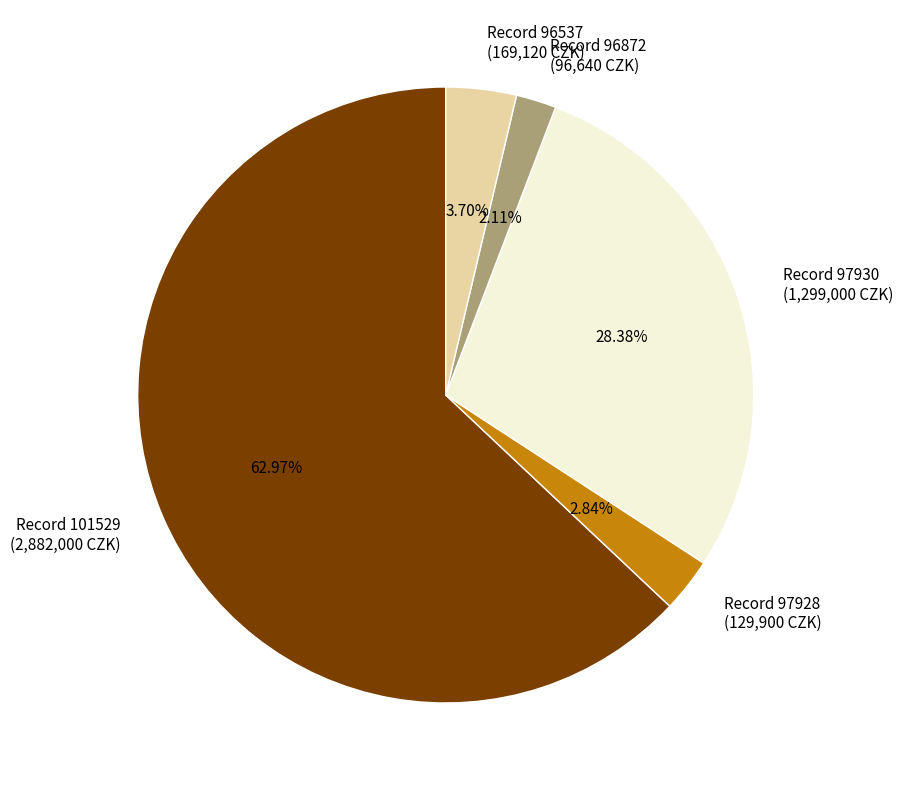

Rank the categories by value from highest to lowest.

Record 101529 (2,882,000 CZK), Record 97930 (1,299,000 CZK), Record 96537 (169,120 CZK), Record 97928 (129,900 CZK), Record 96872 (96,640 CZK)